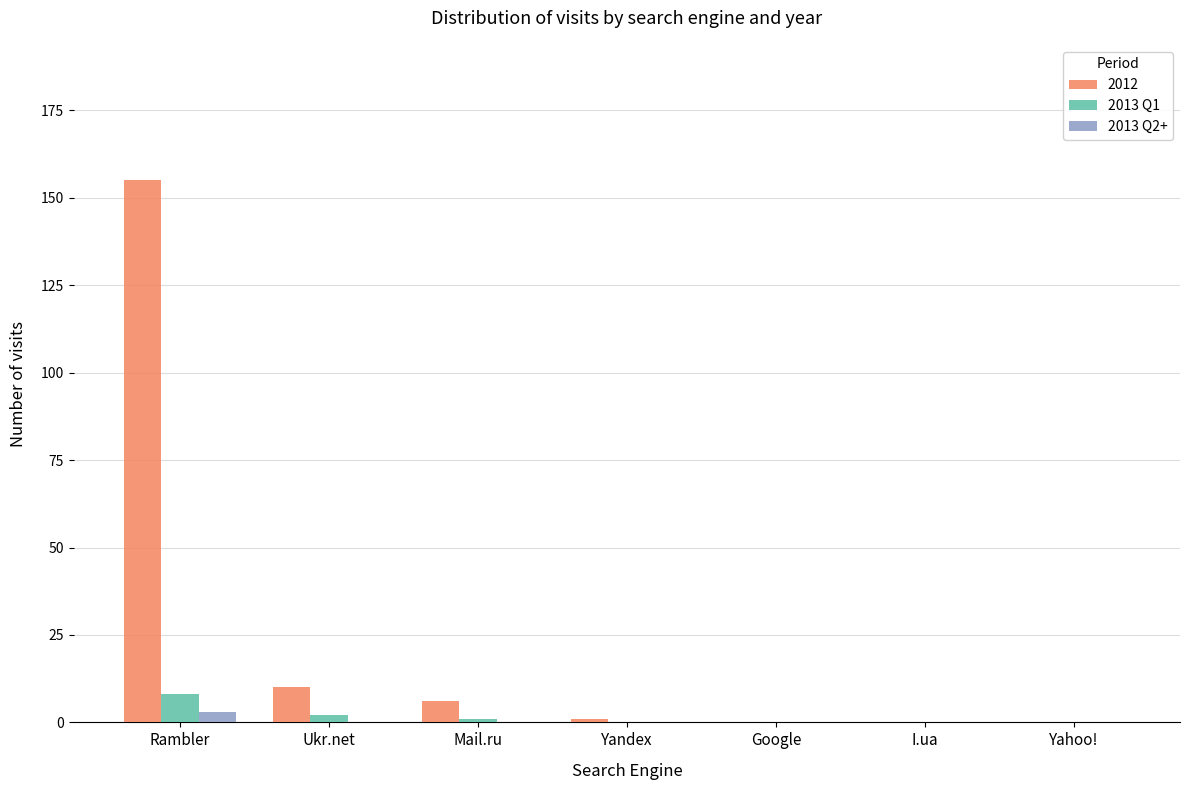

Reading left to right, transcribe all the data shown in this chart.

2012: Rambler=155	Ukr.net=10	Mail.ru=6	Yandex=1	Google=0	I.ua=0	Yahoo!=0
2013 Q1: Rambler=8	Ukr.net=2	Mail.ru=1	Yandex=0	Google=0	I.ua=0	Yahoo!=0
2013 Q2+: Rambler=3	Ukr.net=0	Mail.ru=0	Yandex=0	Google=0	I.ua=0	Yahoo!=0